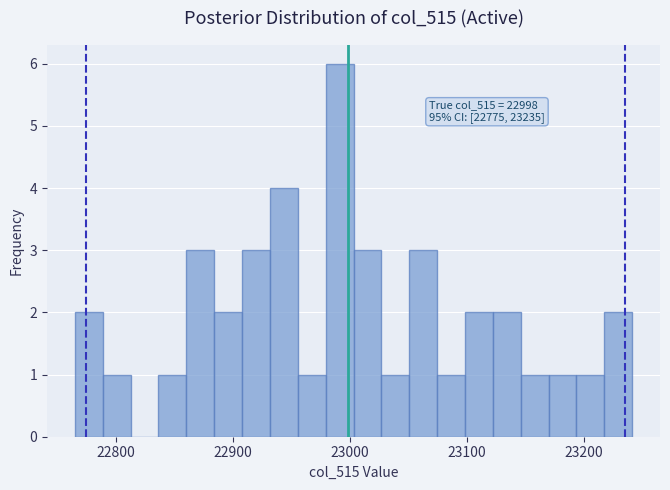

Read against the x-axis, roughly where is the centre of the tallest bar?

22990